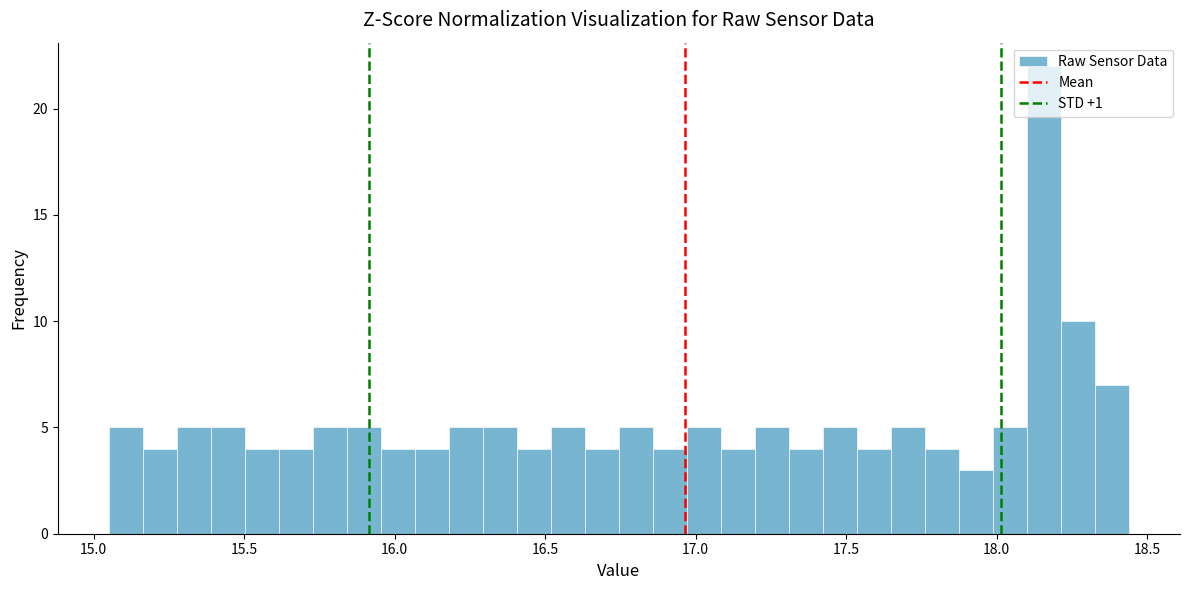

Around what value on the x-axis is the tallest bar? Give the approximate position of its centre, as read against the axis.

18.15